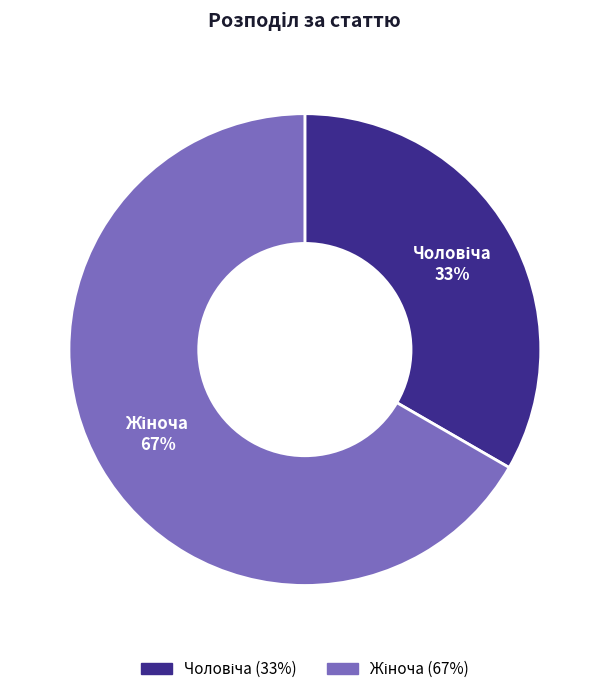

Count the number of slices in the pie.

2